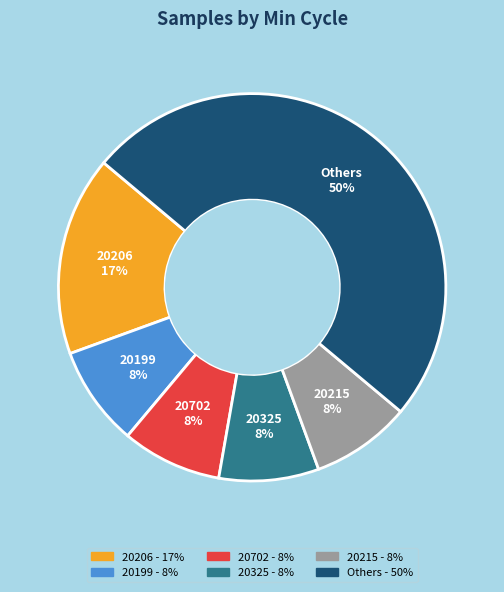

To the nearest percent, what is the difference between the largest and smallest slice percentages?

42%